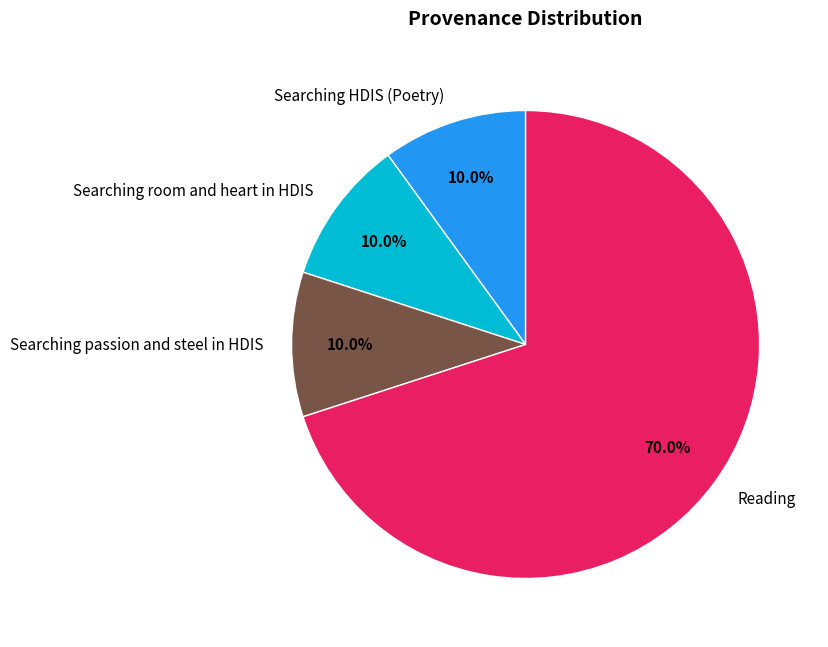

To the nearest percent, what is the combined percentage of Reading and Searching passion and steel in HDIS?

80%